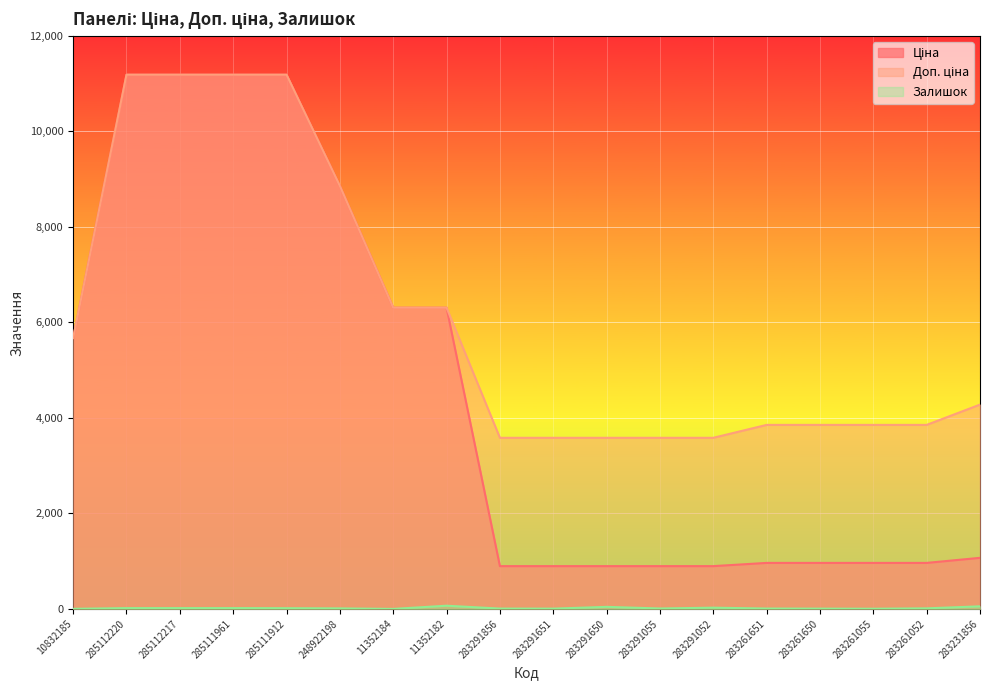

What is the label of the 6th point from the right?

283291052